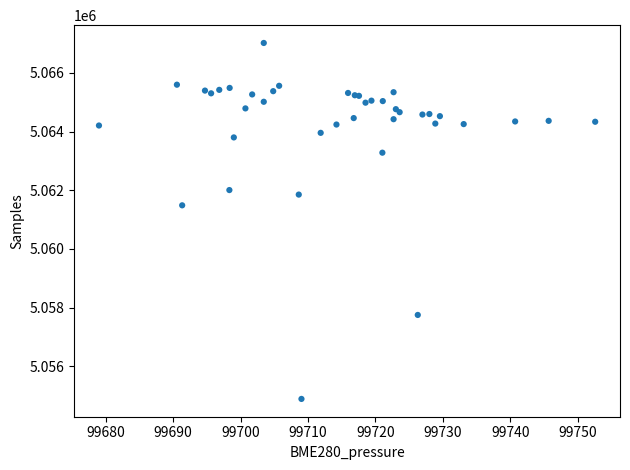

What Y value in the scatter plot is closest to 5060953?

5061486